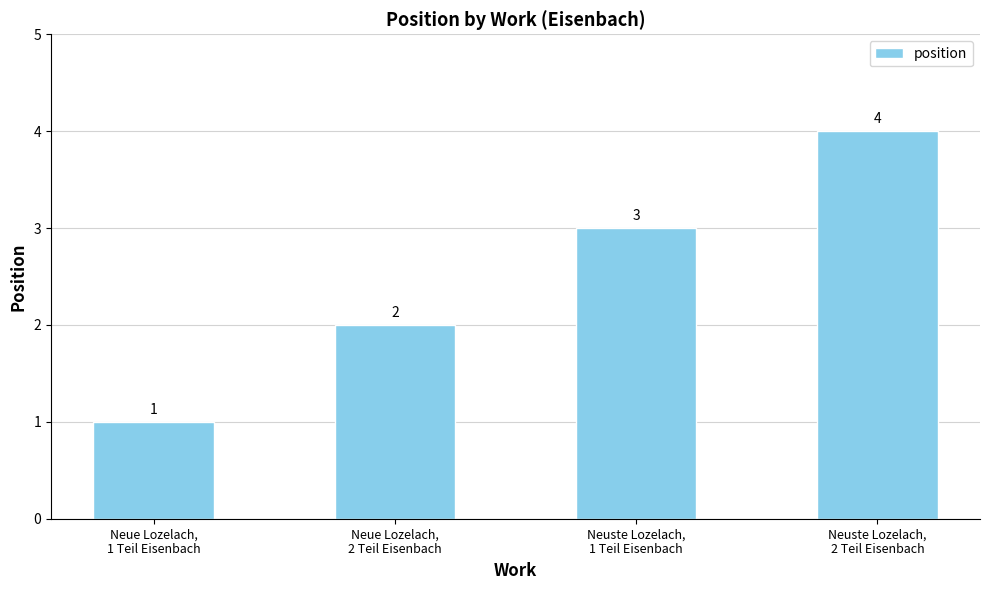

What position from the left is Neue Lozelach,
2 Teil Eisenbach?

2